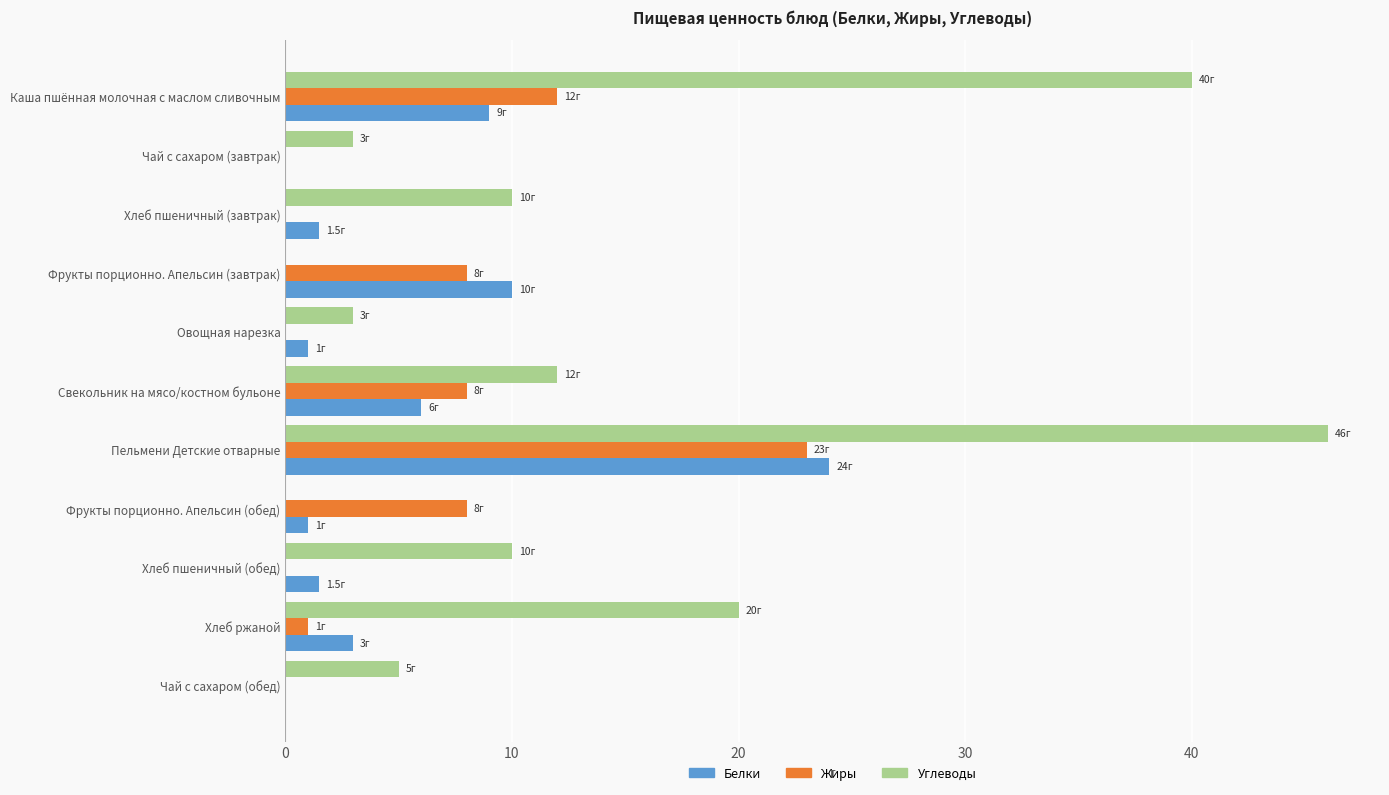

True or false: Белки has a value of 0.0 at Чай с сахаром (обед).

True